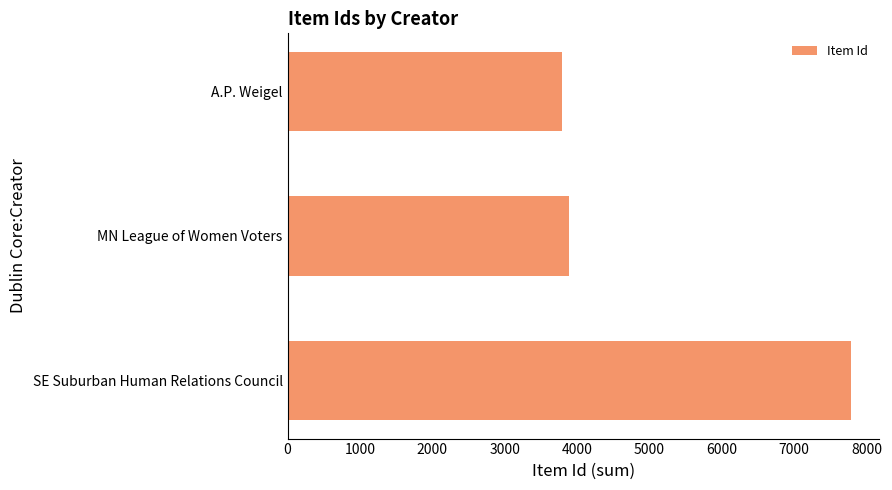

Rank the categories by value from lowest to highest.

A.P. Weigel, MN League of Women Voters, SE Suburban Human Relations Council